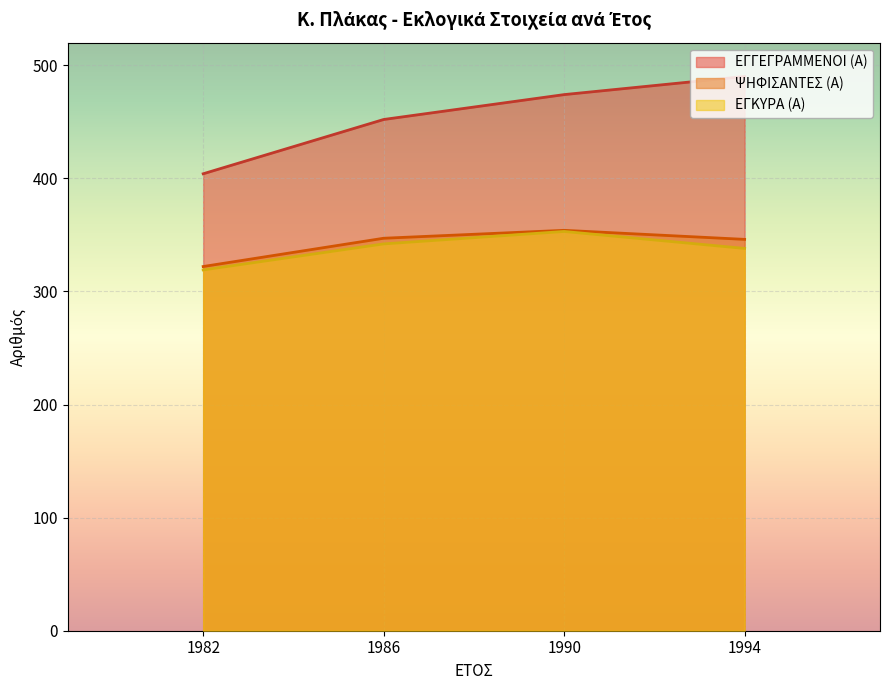

What is the difference between the maximum and second lowest values in the ΨΗΦΙΣΑΝΤΕΣ (Α) series?

8